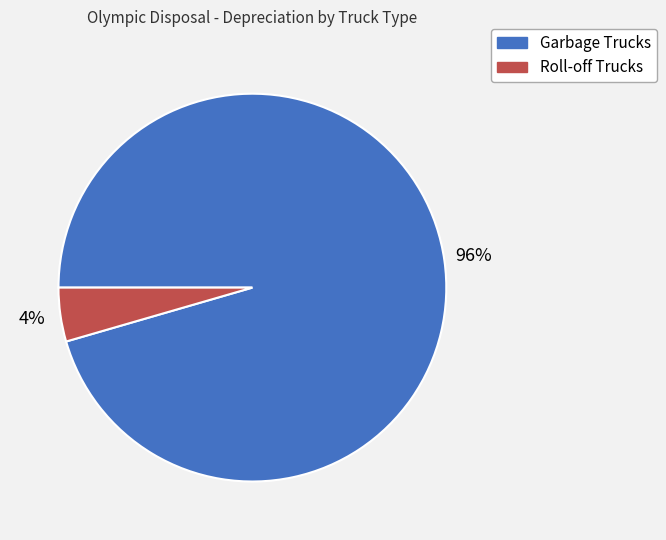

How many segments does this pie chart have?

2